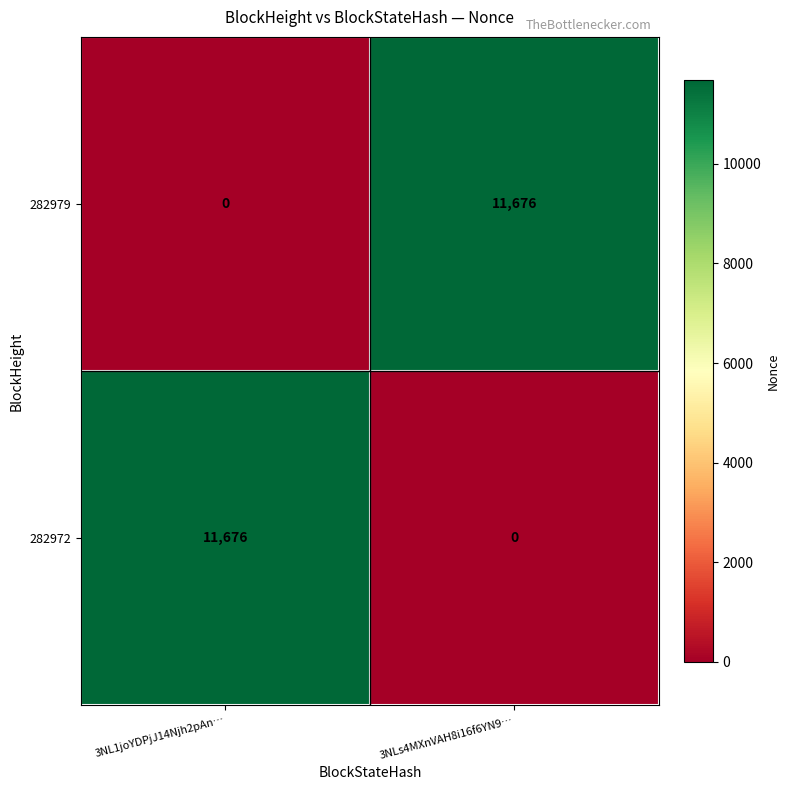

At 3NL1joYDPjJ14Njh2pAn…, list the series in order from smallest to largest.

282979, 282972